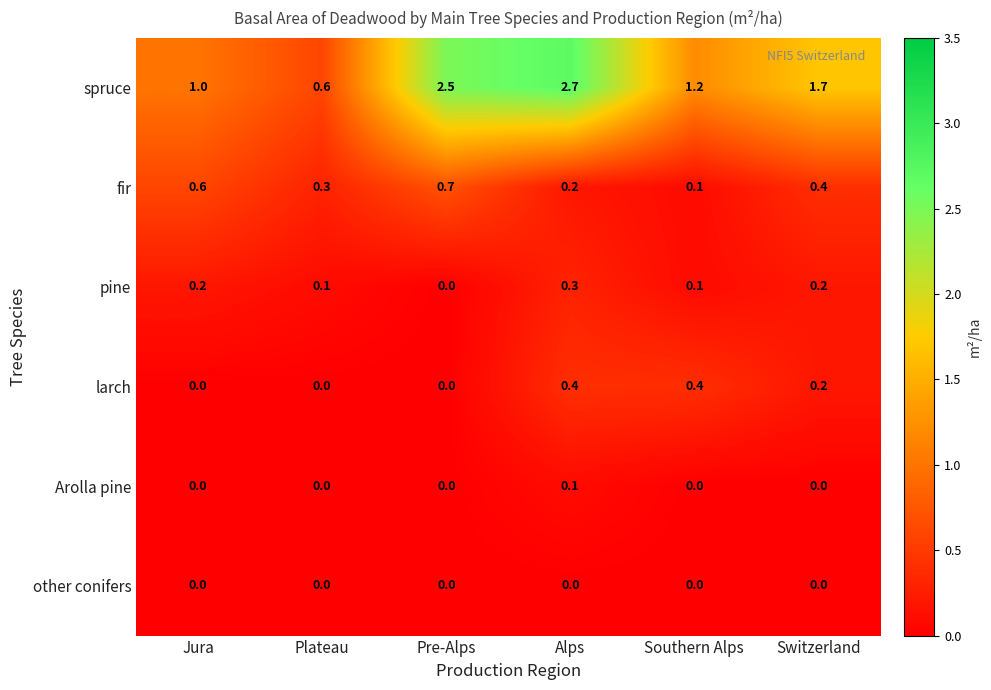

At how many categories does at least one series exceed 0?

6